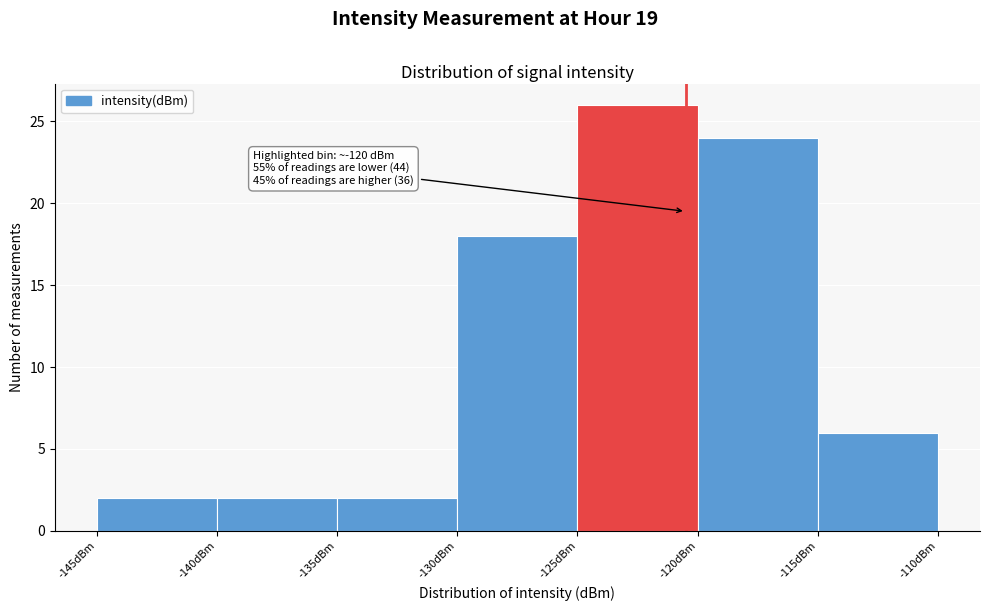

Over which range of the x-axis is the bar tallest?

-125 to -120